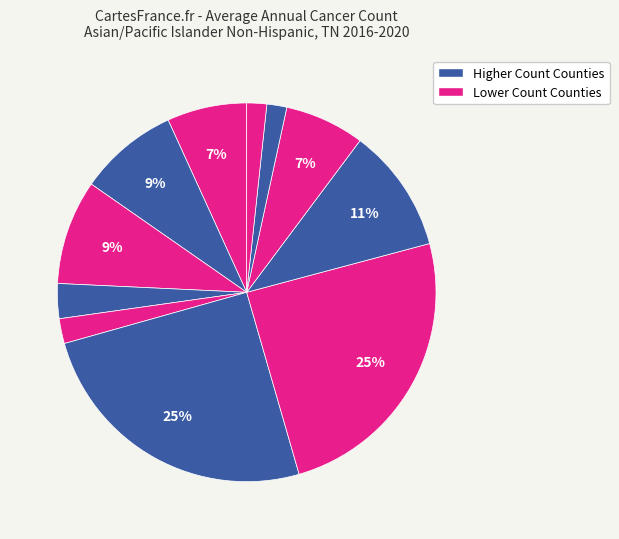

How many segments does this pie chart have?

11